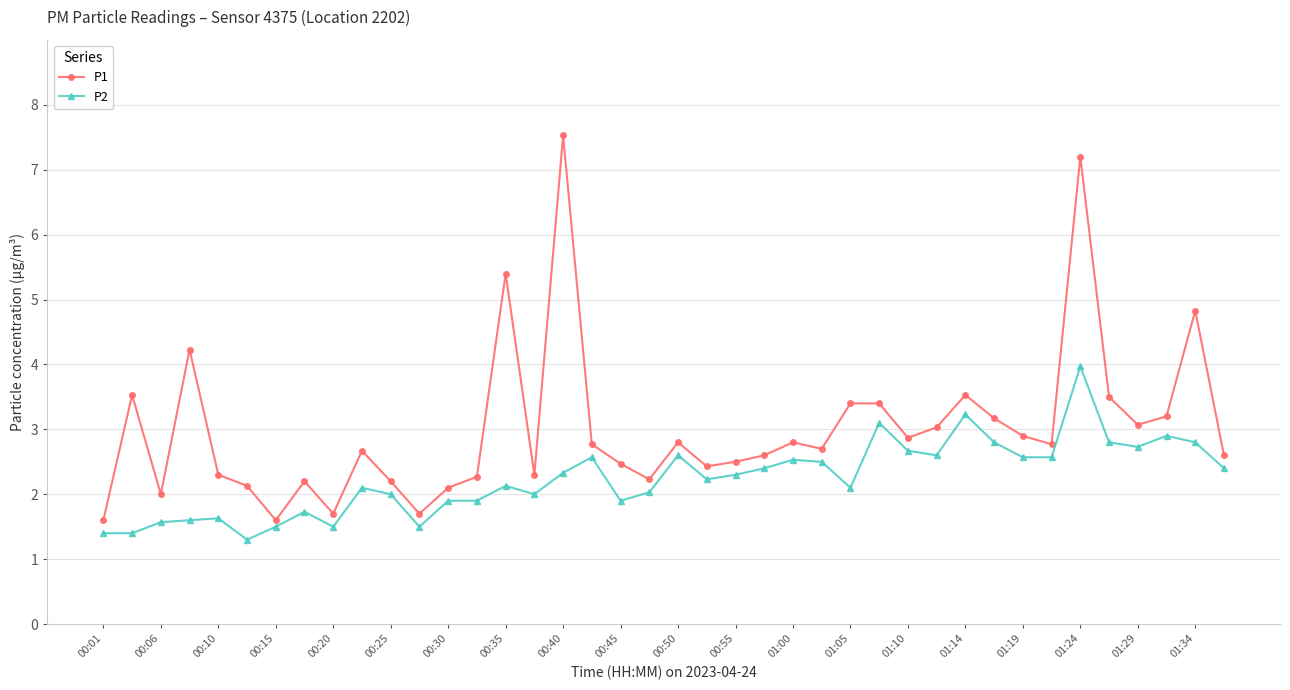

What is the highest value of the P2 series?

4.0